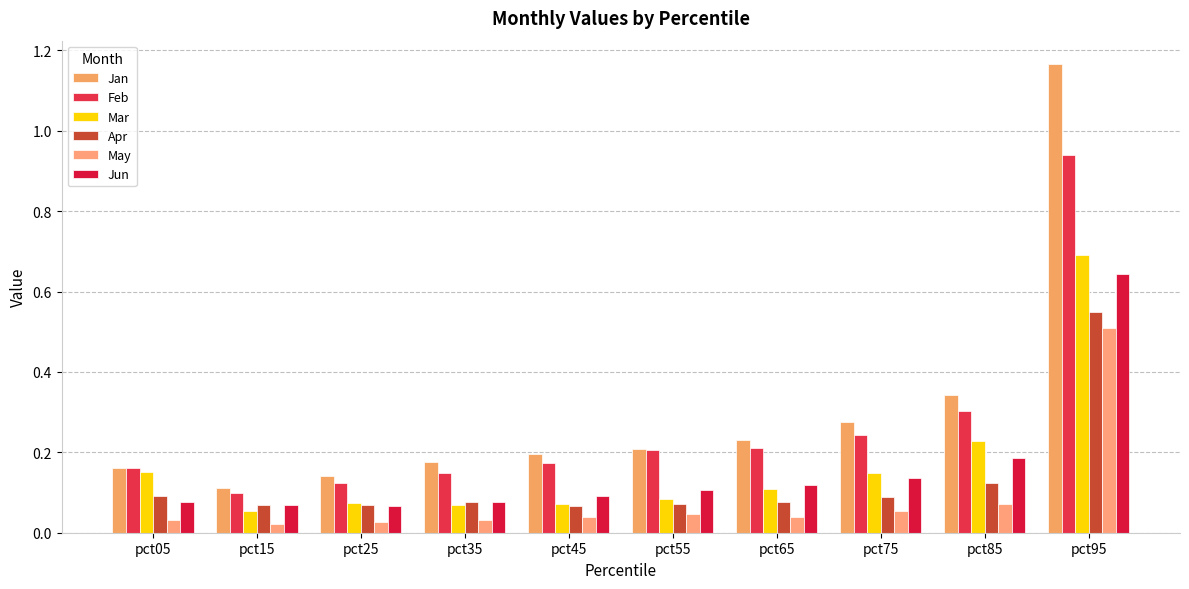

Is the value of May at pct75 greater than the value of Mar at pct55?

No